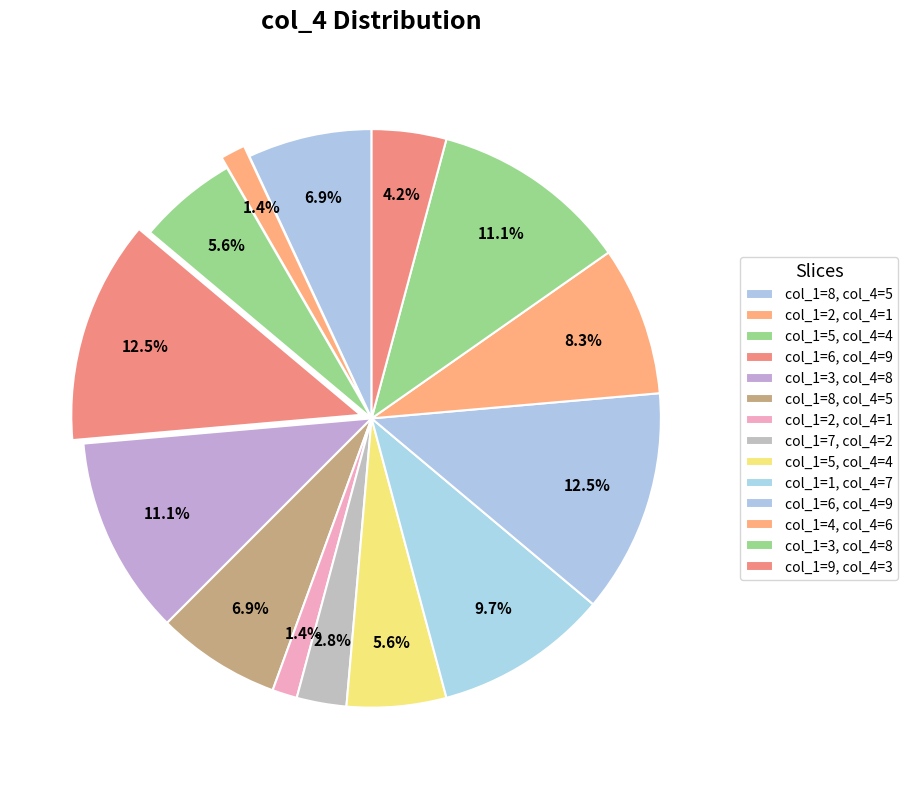

How many segments does this pie chart have?

14